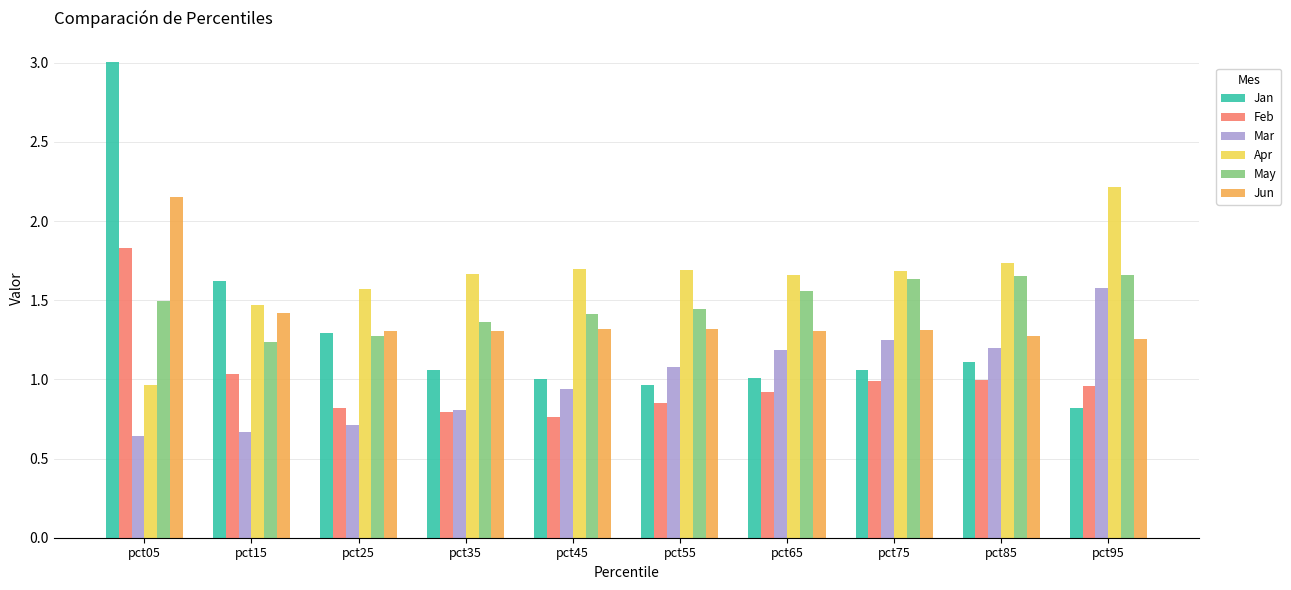

True or false: Jun has a value of 0.9 at pct25.

False